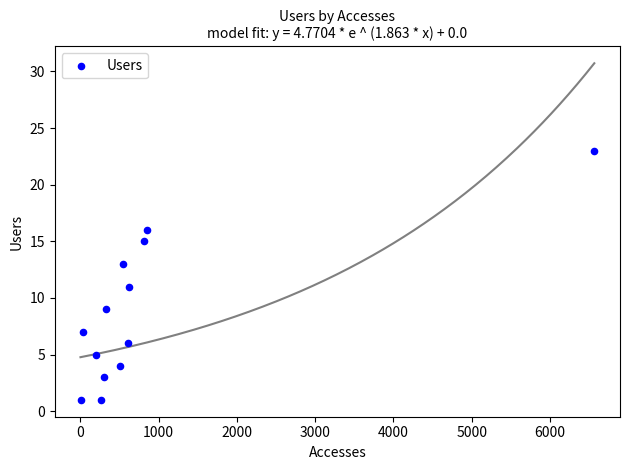

What is the range of Y values (max minus min)?

22